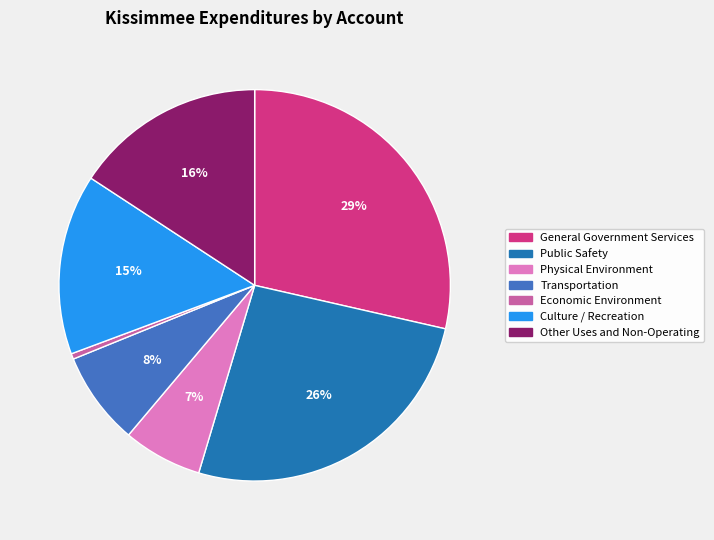

Does Culture / Recreation account for over 50% of the chart?

No